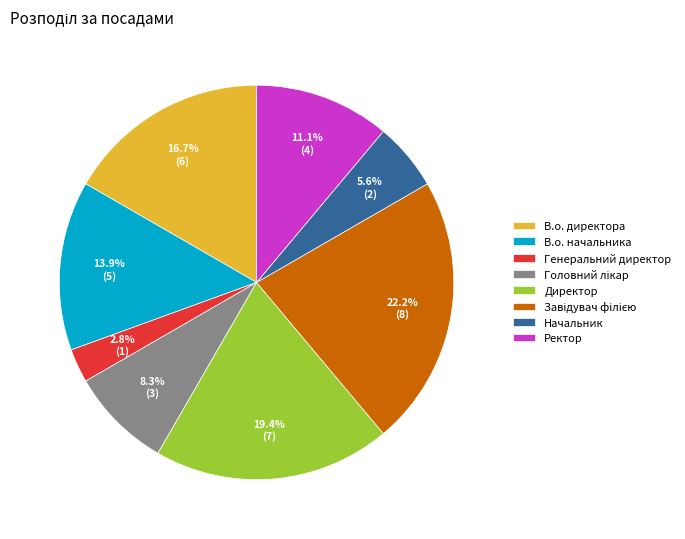

To the nearest percent, what percentage of the pie is В.о. начальника?

14%